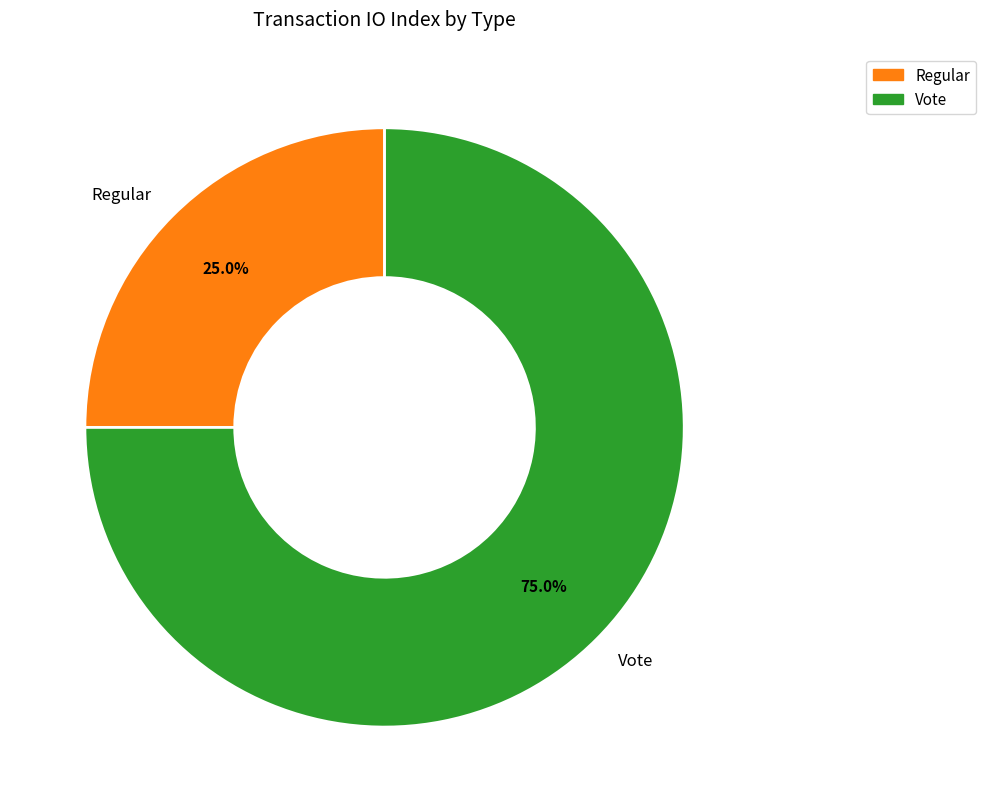

How many slices are in this pie chart?

2